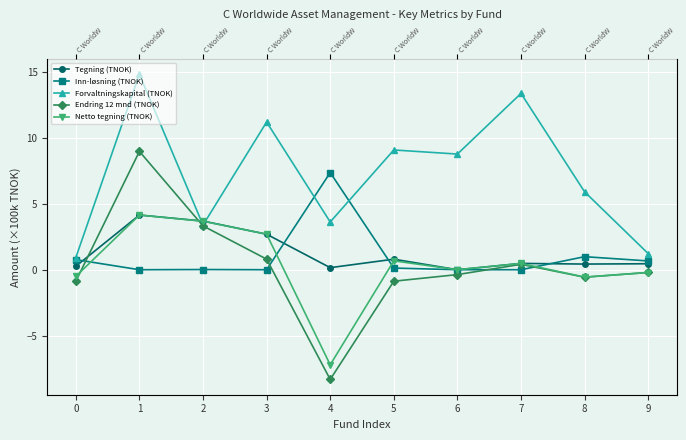

The Inn-løsning (TNOK) series shows 0.7 at 9. True or false?

True